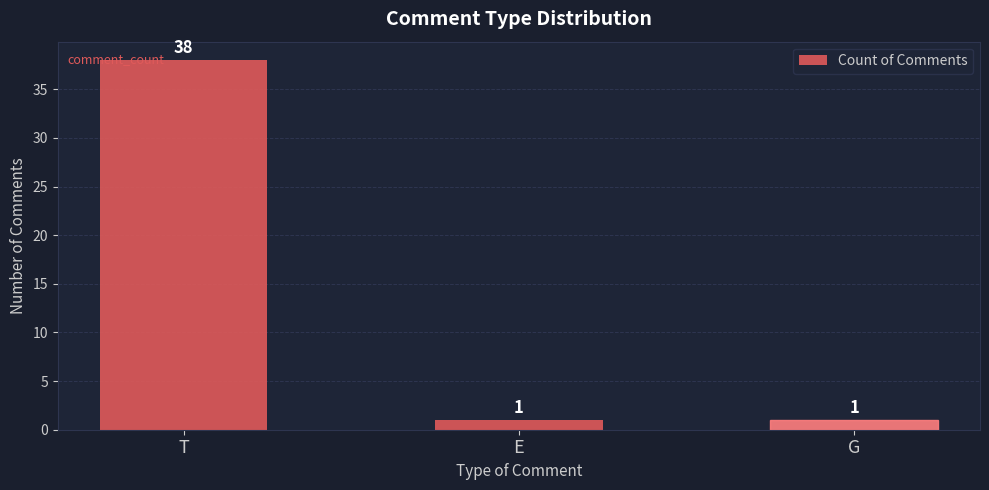

The chart shows a value of 55 at T. True or false?

False